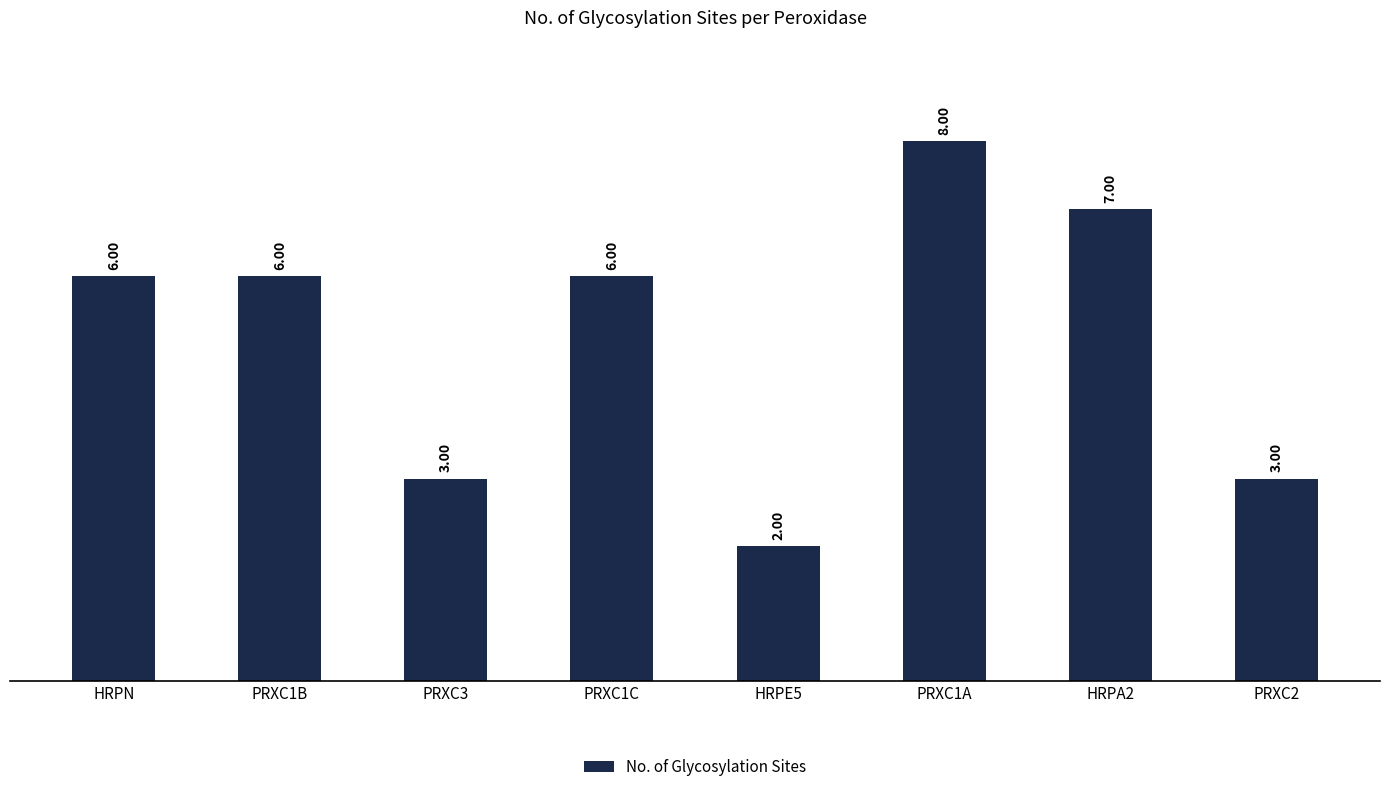

Reading left to right, extract all data points from this chart.

HRPN=6	PRXC1B=6	PRXC3=3	PRXC1C=6	HRPE5=2	PRXC1A=8	HRPA2=7	PRXC2=3